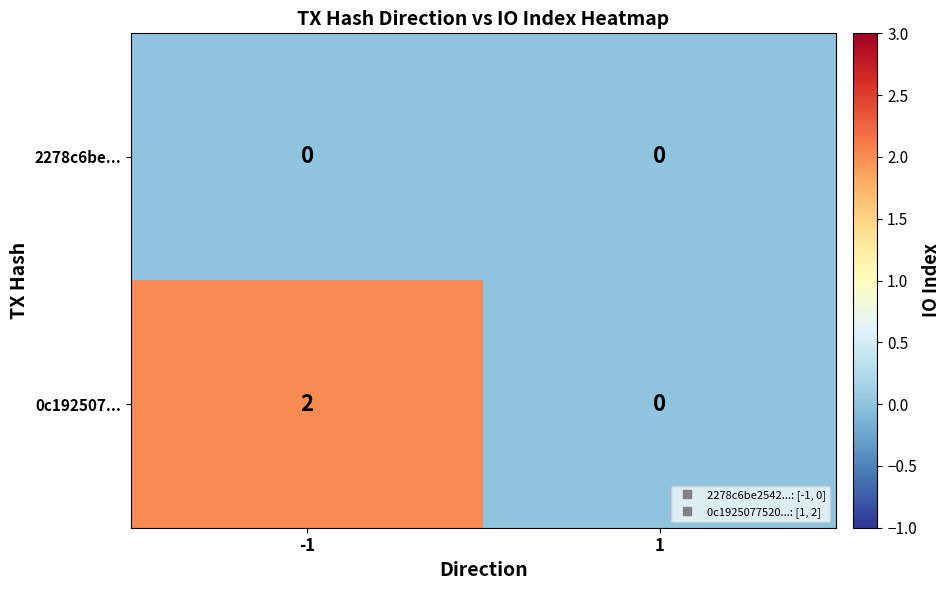

Which series has the largest total across all categories?

0c192507...